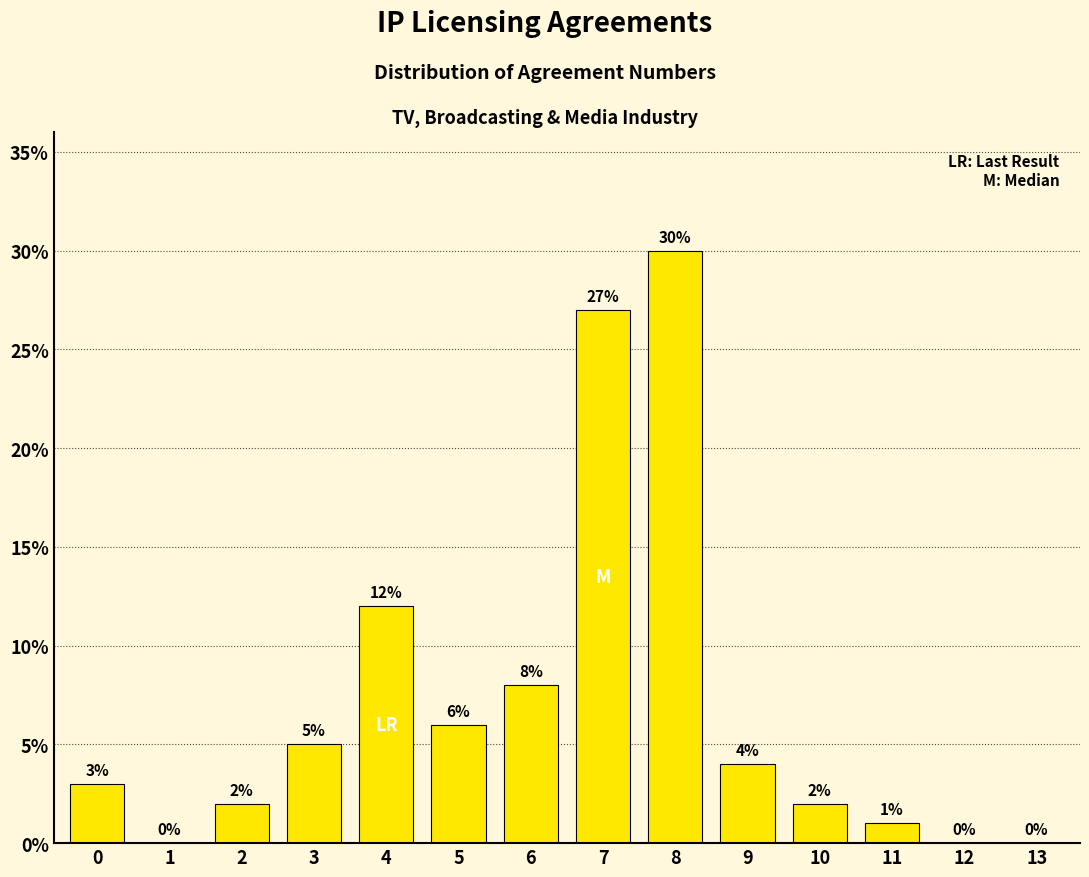

Reading left to right, extract all data points from this chart.

0=3	1=0	2=2	3=5	4=12	5=6	6=8	7=27	8=30	9=4	10=2	11=1	12=0	13=0